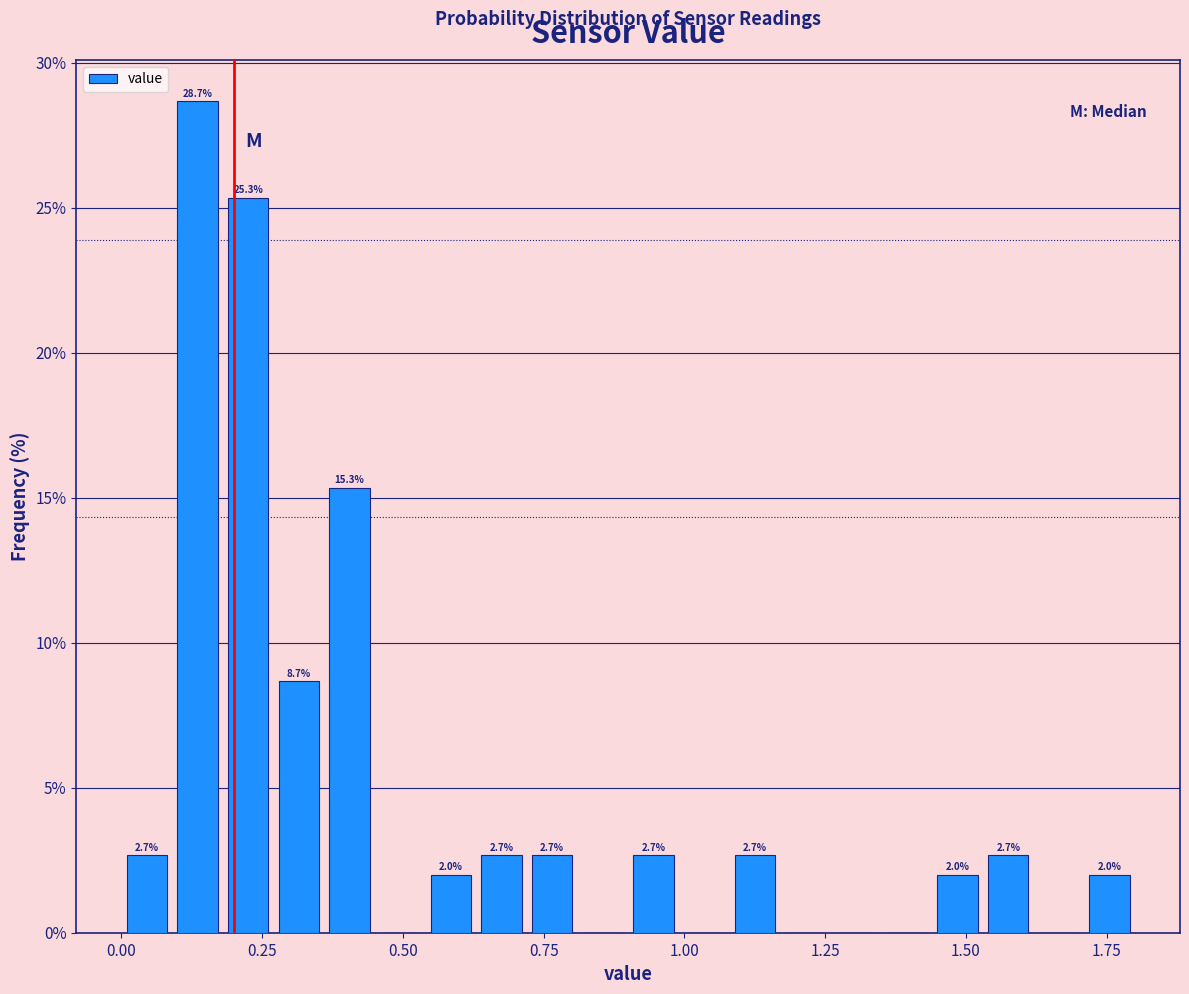

Read against the x-axis, roughly where is the centre of the tallest bar?

0.15